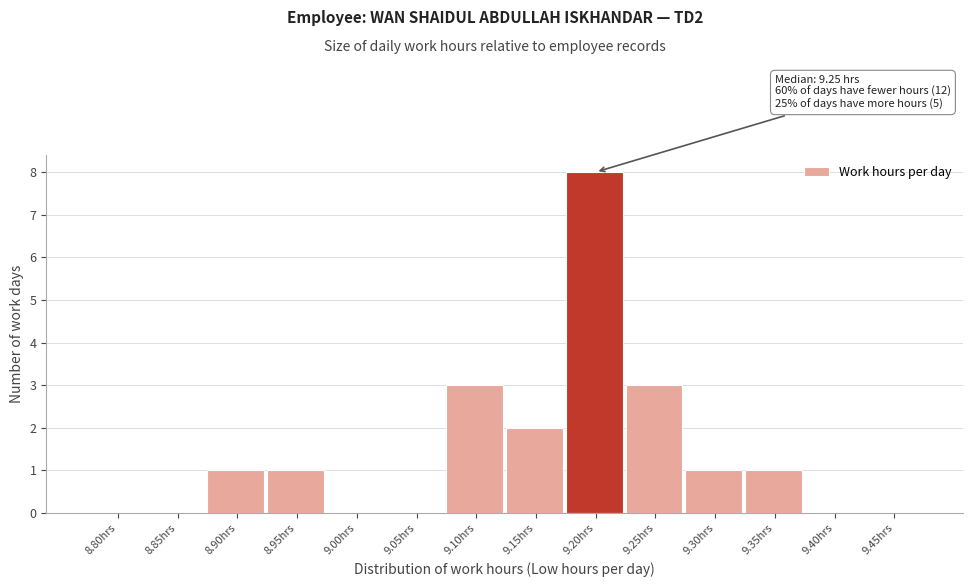

Reading right to left, transcribe all the data shown in this chart.

9.45hrs=0	9.40hrs=0	9.35hrs=1	9.30hrs=1	9.25hrs=3	9.20hrs=8	9.15hrs=2	9.10hrs=3	9.05hrs=0	9.00hrs=0	8.95hrs=1	8.90hrs=1	8.85hrs=0	8.80hrs=0